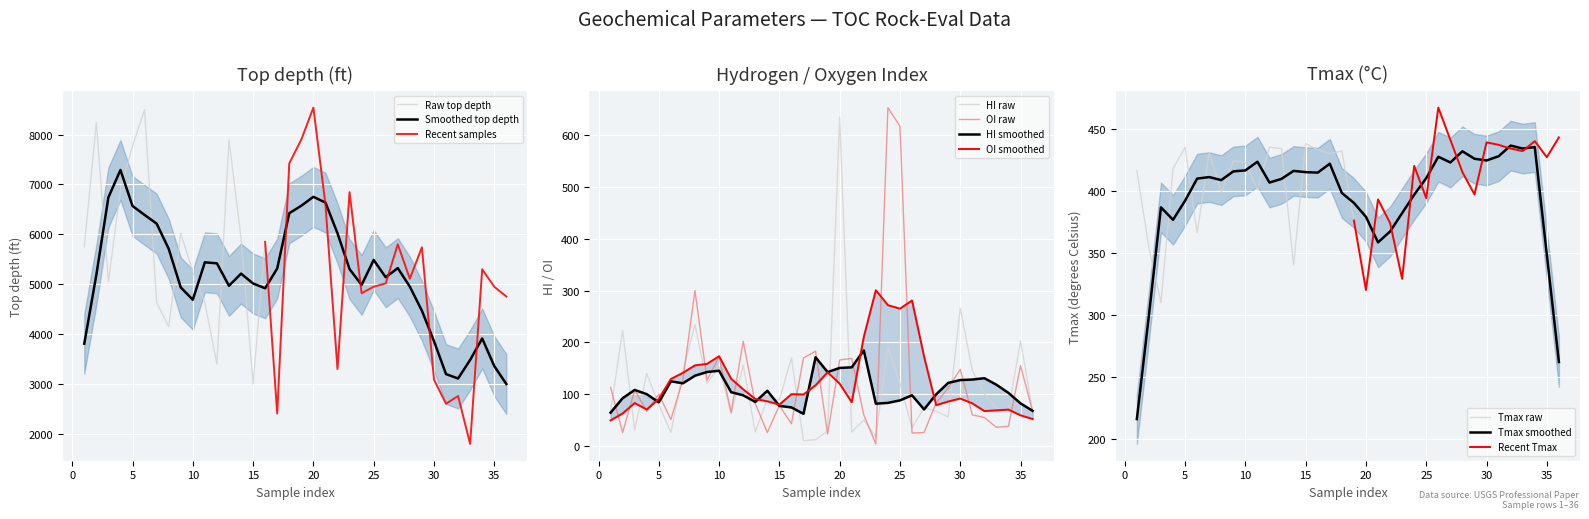

At which label is Tmax (degrees Celsius) closest to 388?

21